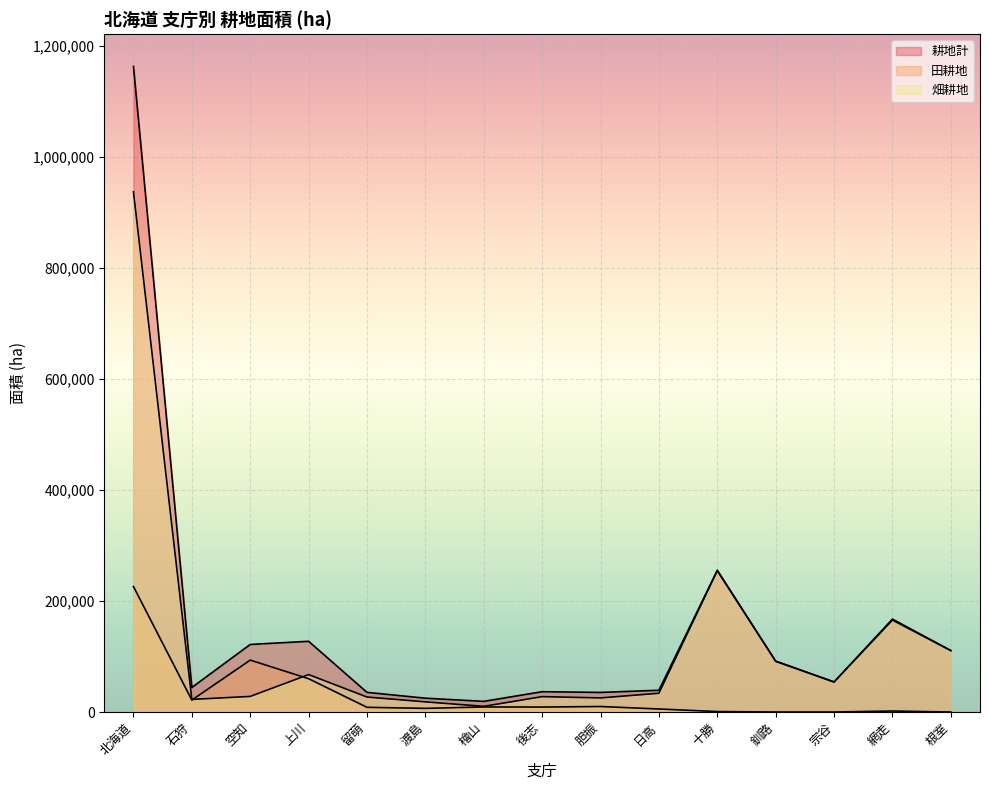

Is the value of 田耕地 at 宗谷 greater than the value of 畑耕地 at 胆振?

No